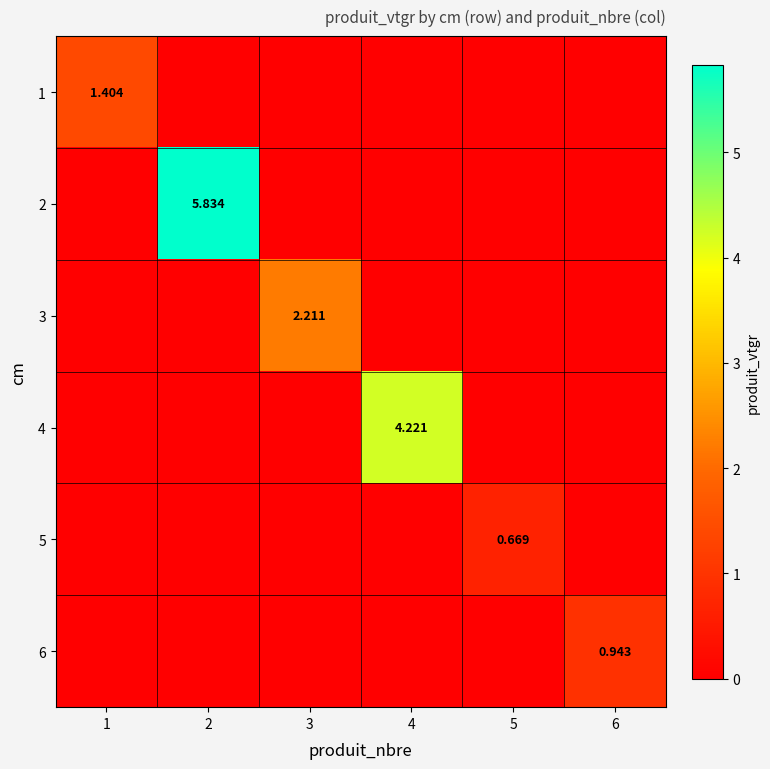

What is the sum of all 2 values?

5.8